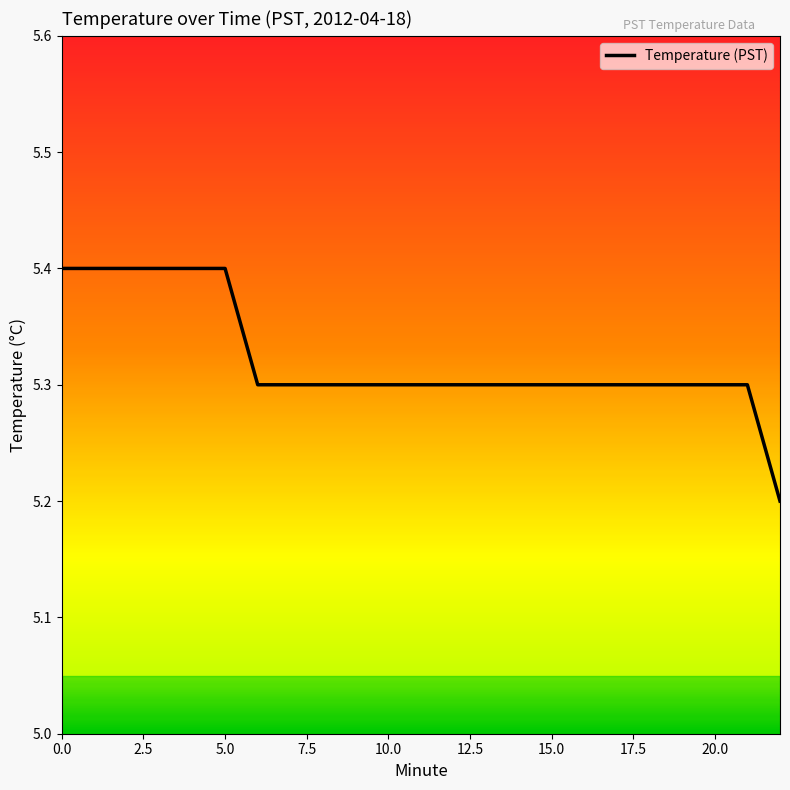

What is the smallest value displayed?

5.2